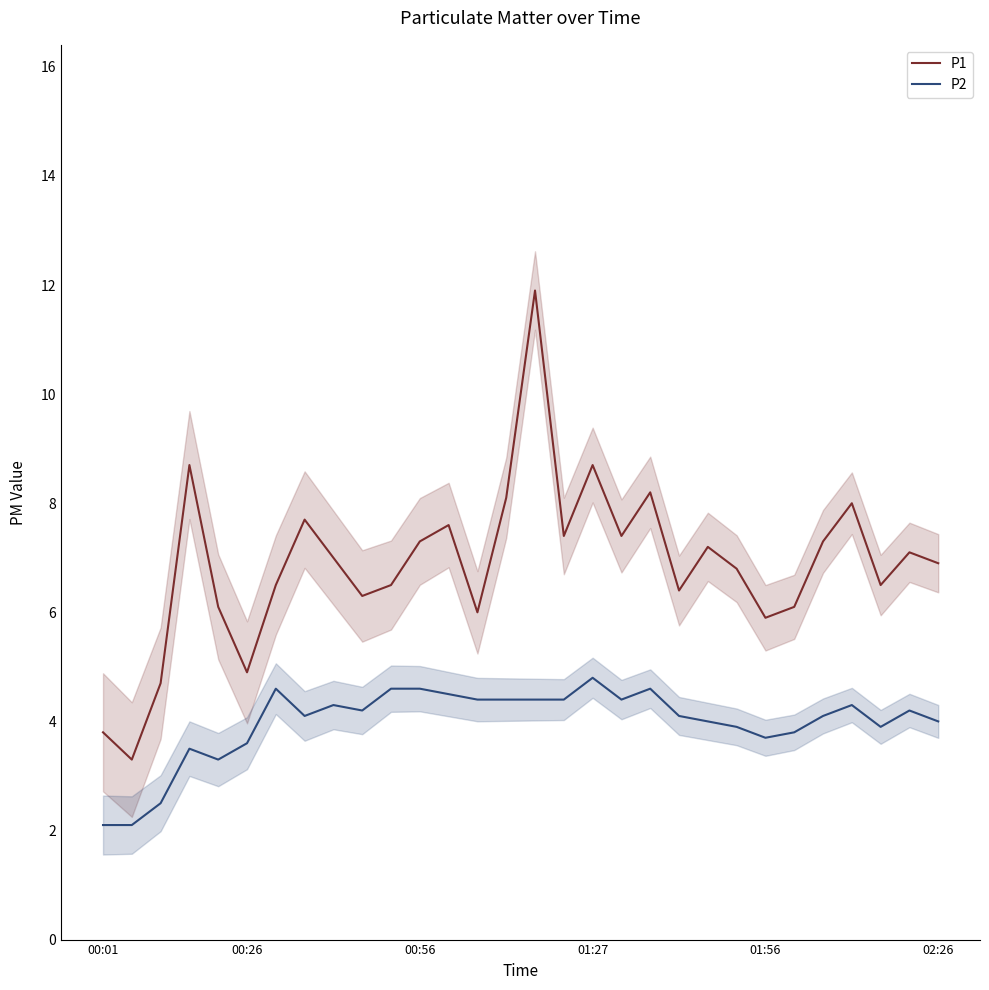

What is the maximum value for P1?

11.9